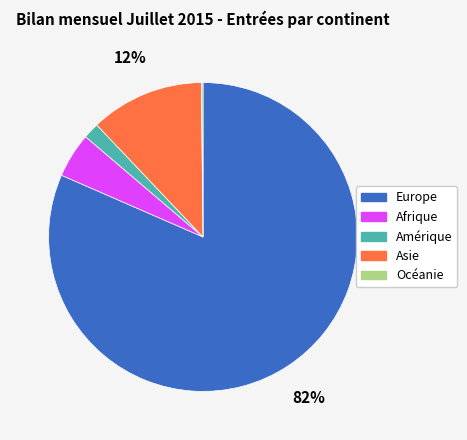

What percentage is the Asie slice, to the nearest percent?

12%